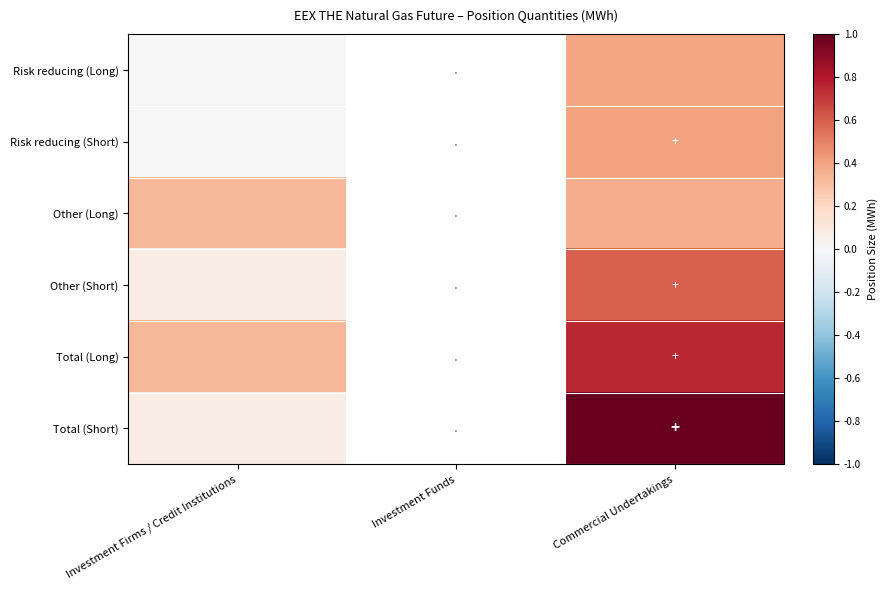

The value of Total (Long) at Commercial Undertakings is 0.8. True or false?

True